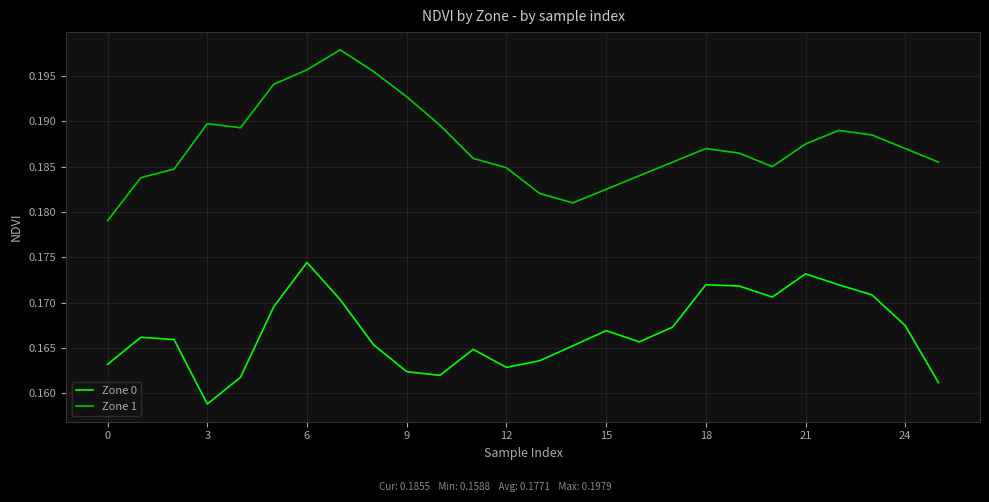

Which series has the widest spread of values?

Zone 1